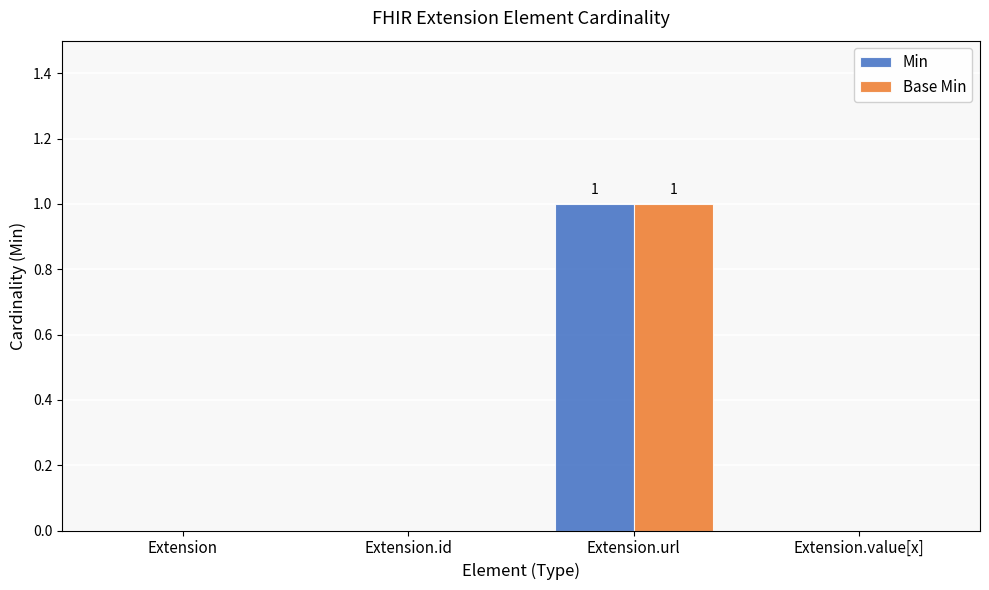

How many distinct data groups are displayed?

2